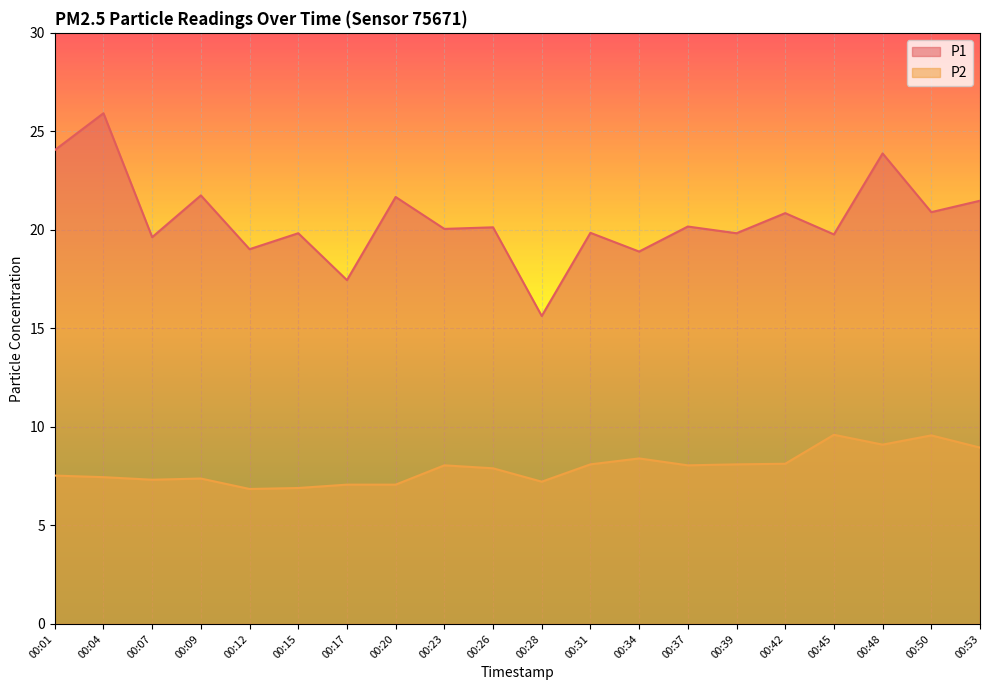

At 00:20, list the series in order from smallest to largest.

P2, P1